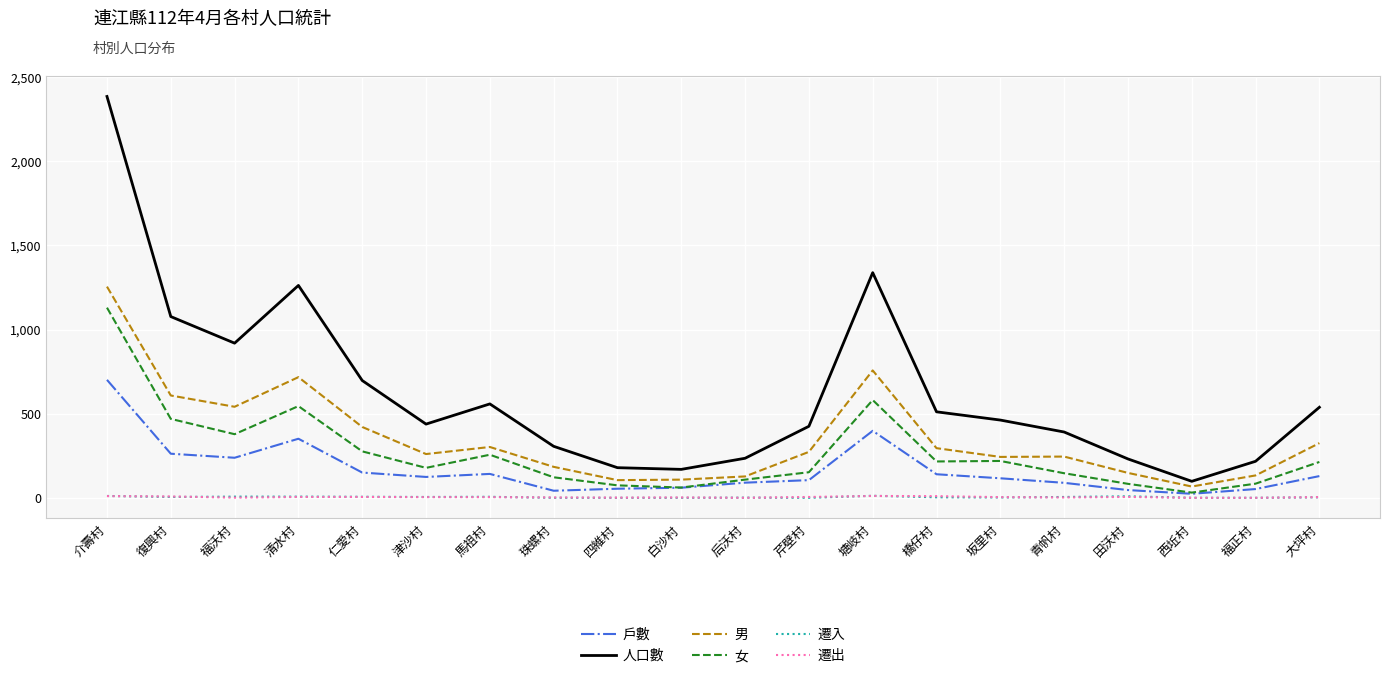

How many lines are shown in the chart?

6